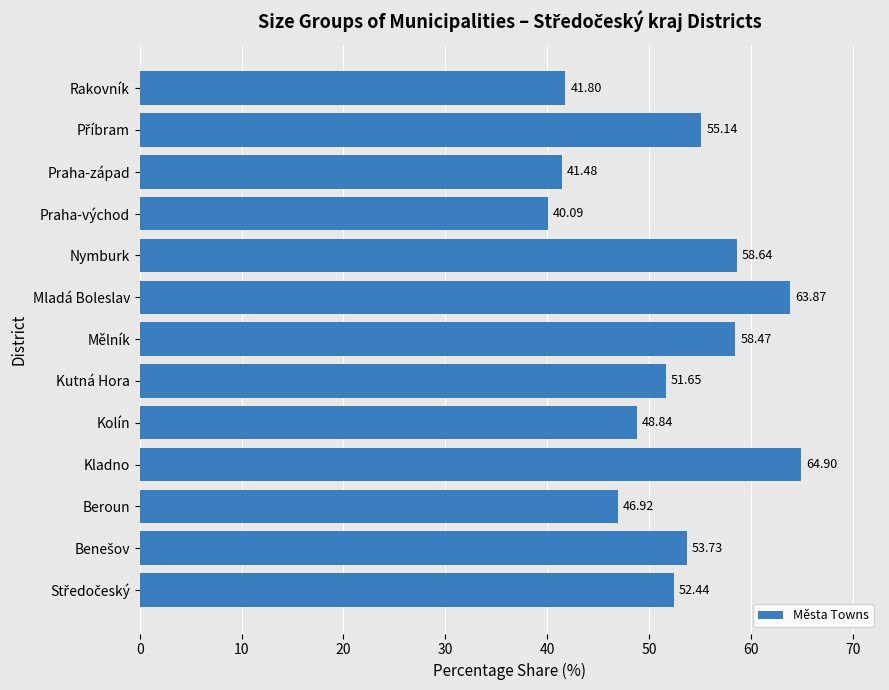

Does the chart contain any negative values?

No